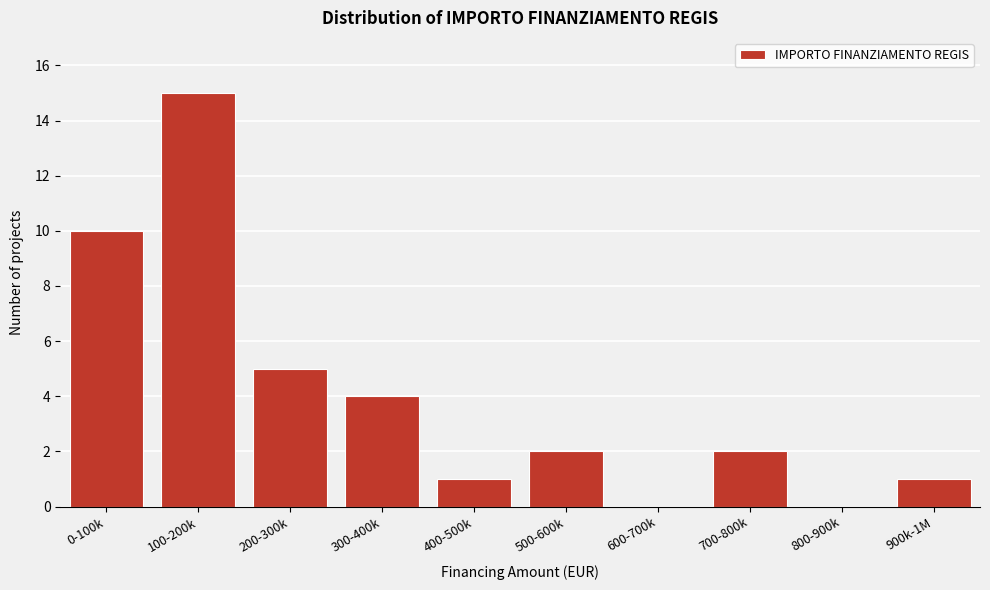

Reading left to right, transcribe all the data shown in this chart.

0-100k=10	100-200k=15	200-300k=5	300-400k=4	400-500k=1	500-600k=2	600-700k=0	700-800k=2	800-900k=0	900k-1M=1